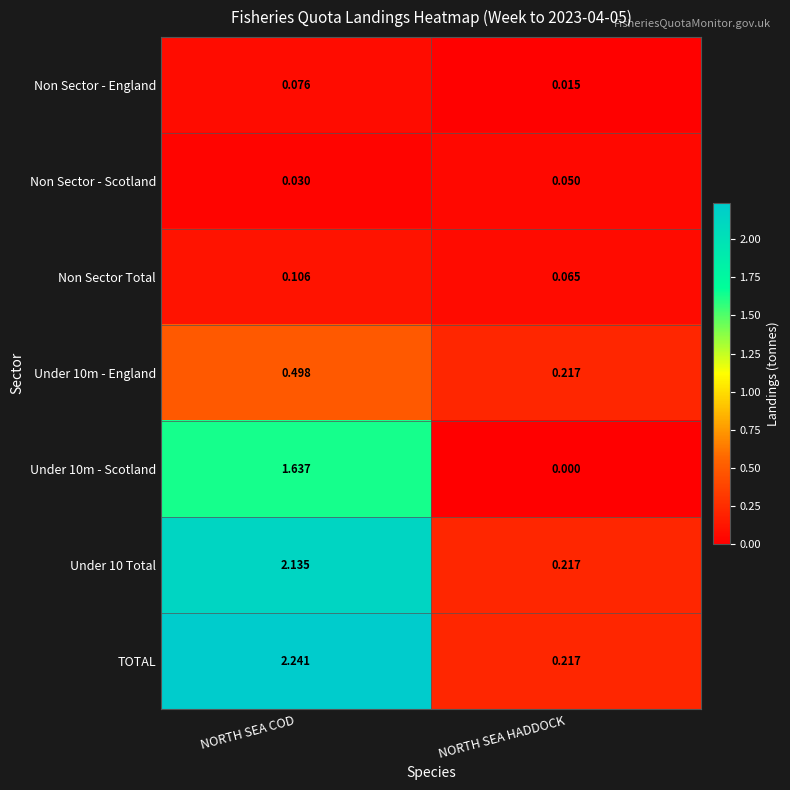

Count the number of data series in this chart.

7